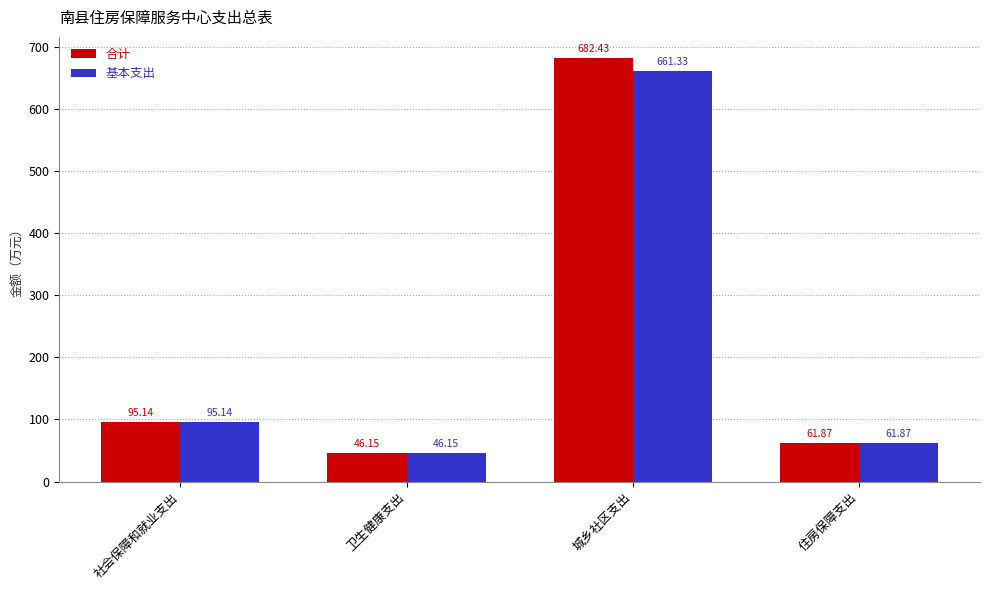

What is the value of the 合计 bar at the 1st from the left?

95.1